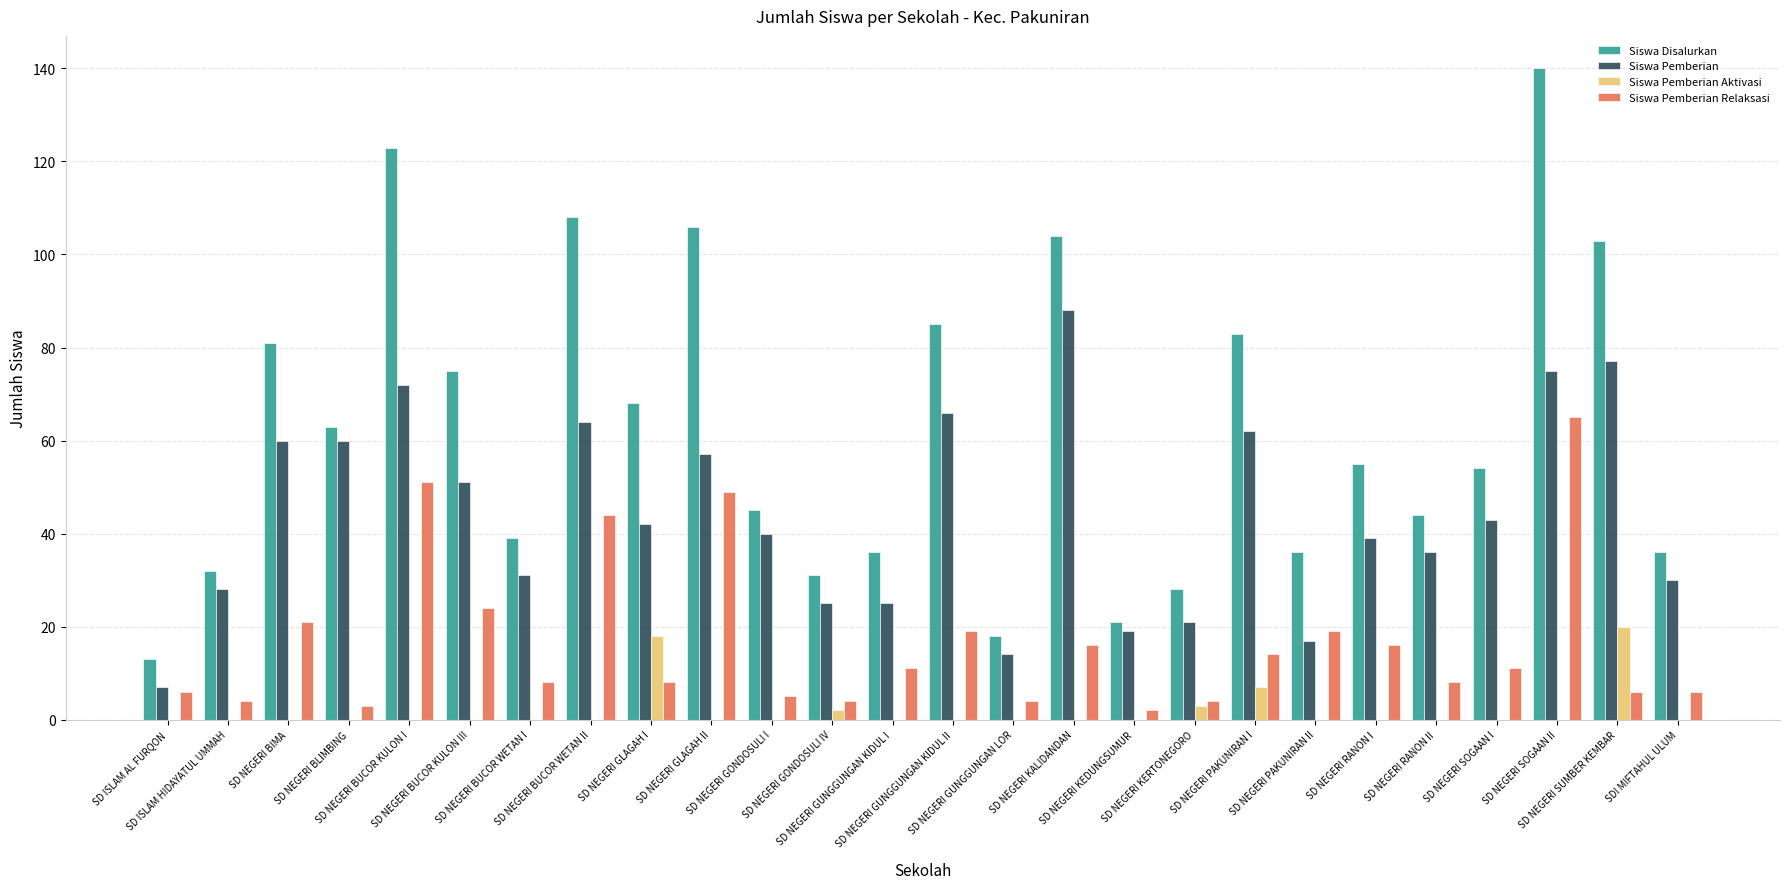

Which series has the largest total across all categories?

Siswa Disalurkan